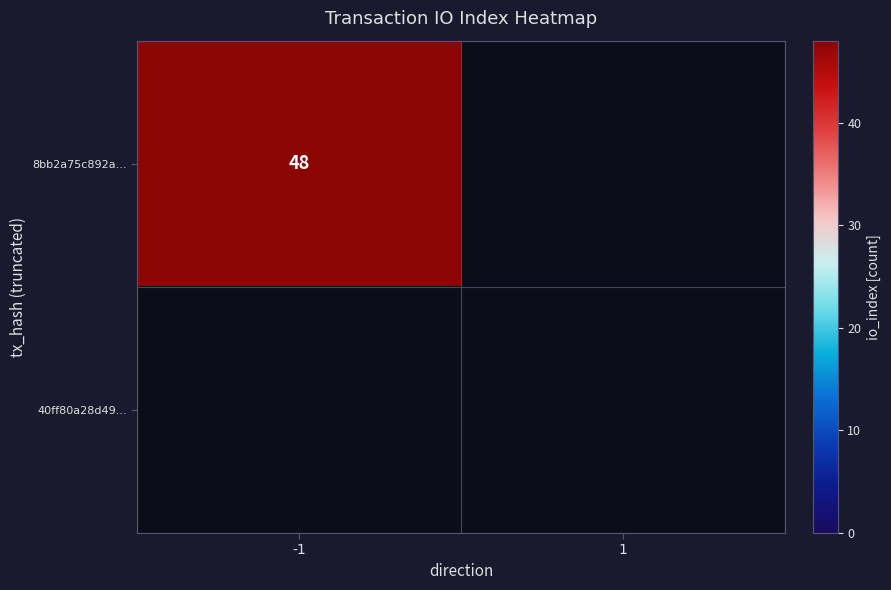

Between io_index and direction, which is larger?

io_index